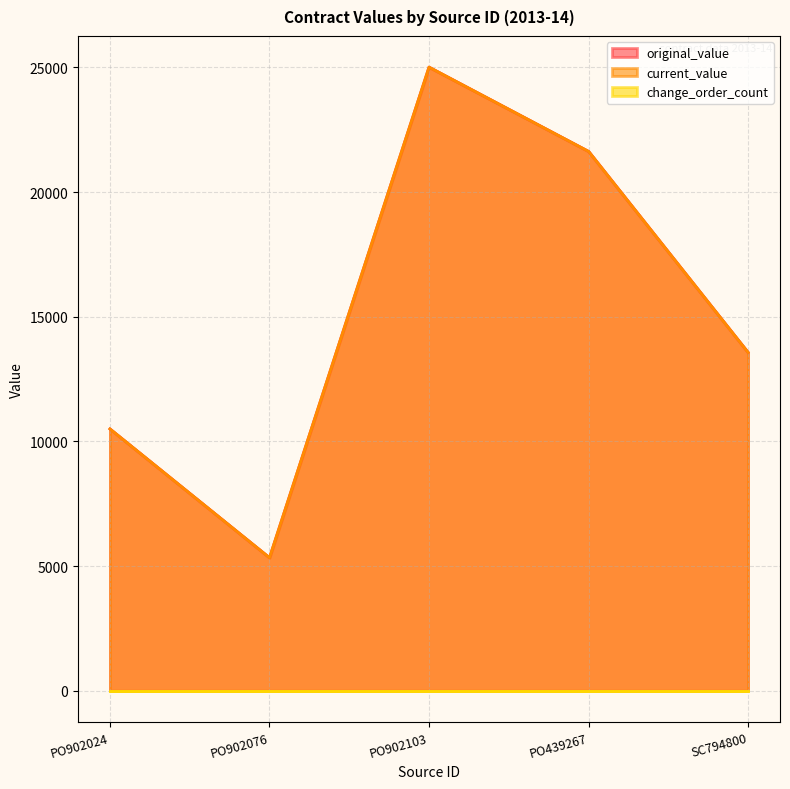

Where is current_value nearest to the value 15171?

SC794800